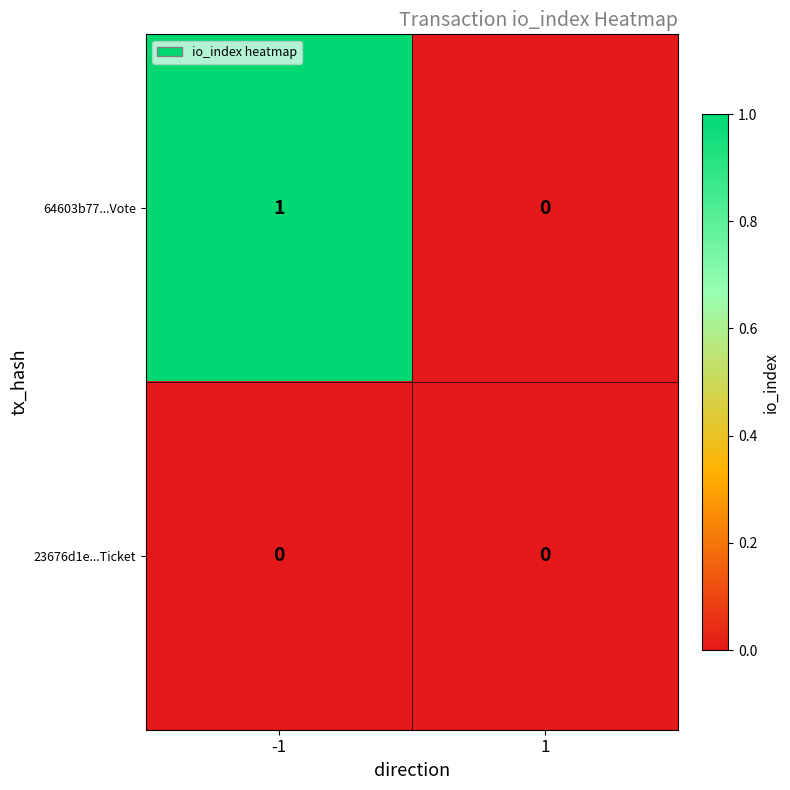

True or false: 23676d1e...Ticket has a value of 0 at 1.

True